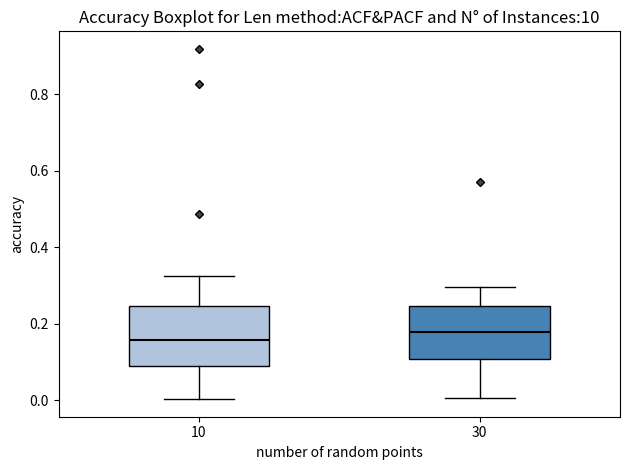

Which box is the tallest, from its lower edge to its upper edge?

10